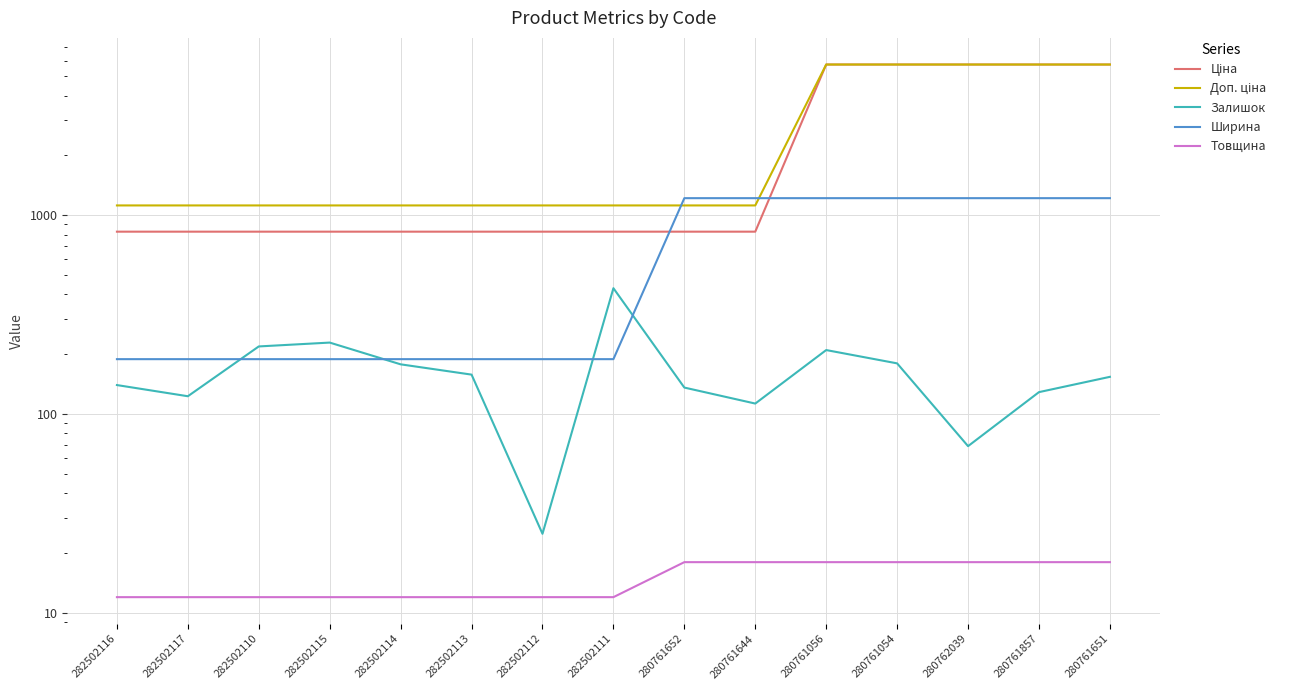

What is the minimum value shown in the chart?

12.0